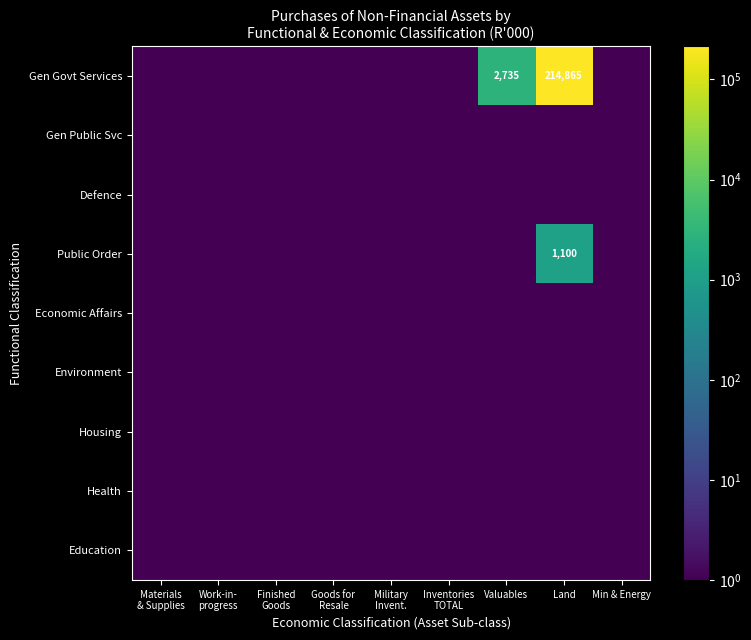

List the labels in order of Education value, smallest first.

Materials & Supplies, Work-in- progress, Finished Goods, Goods for Resale, Military Invent., Inventories TOTAL, Valuables, Land, Min & Energy